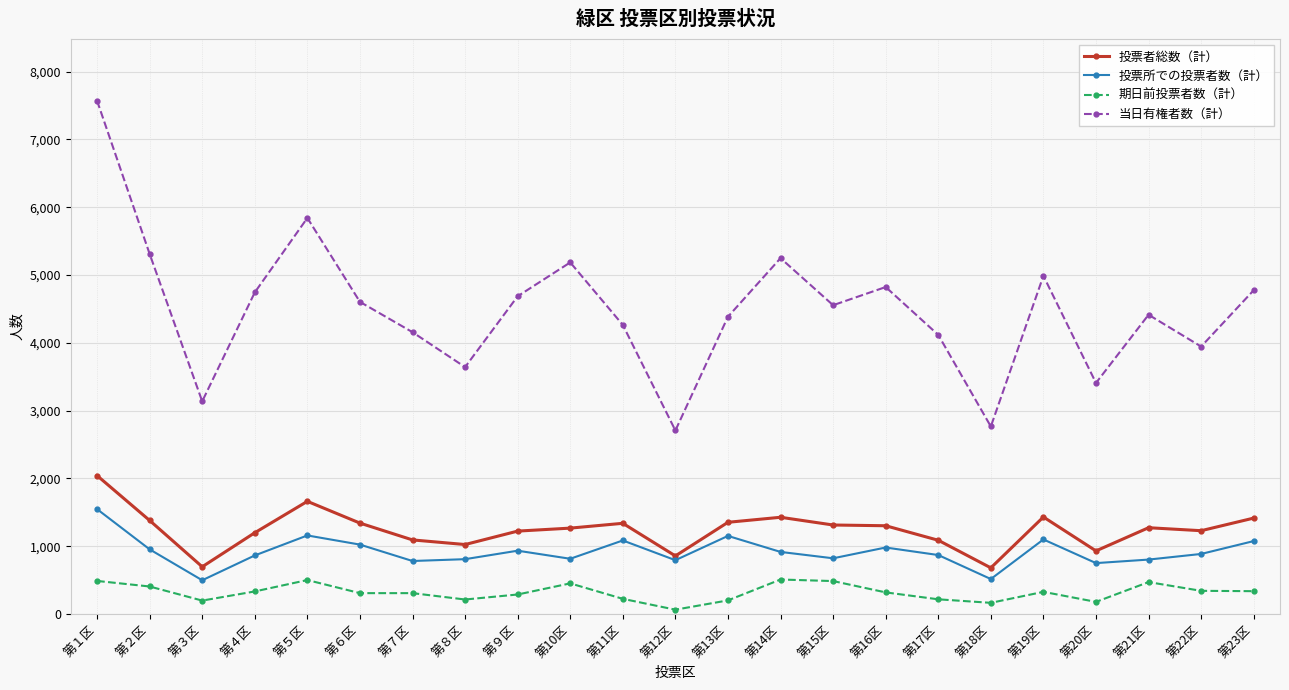

How many categories are shown in the chart?

23